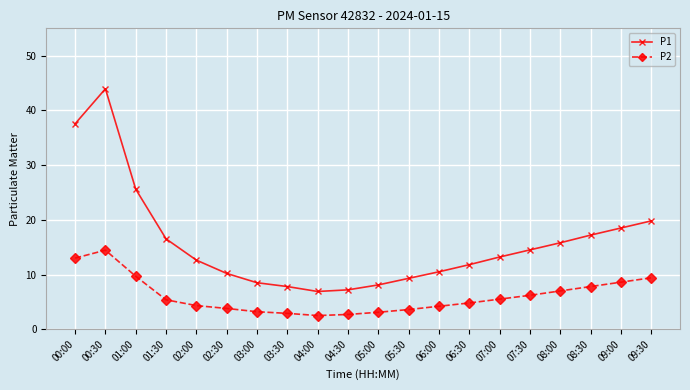

Which series has the largest total across all categories?

P1